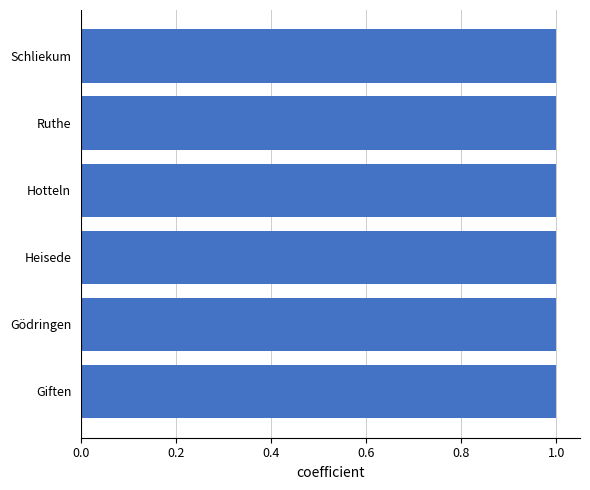

What value does the max-schnellmeldungen series have at Gödringen?

1